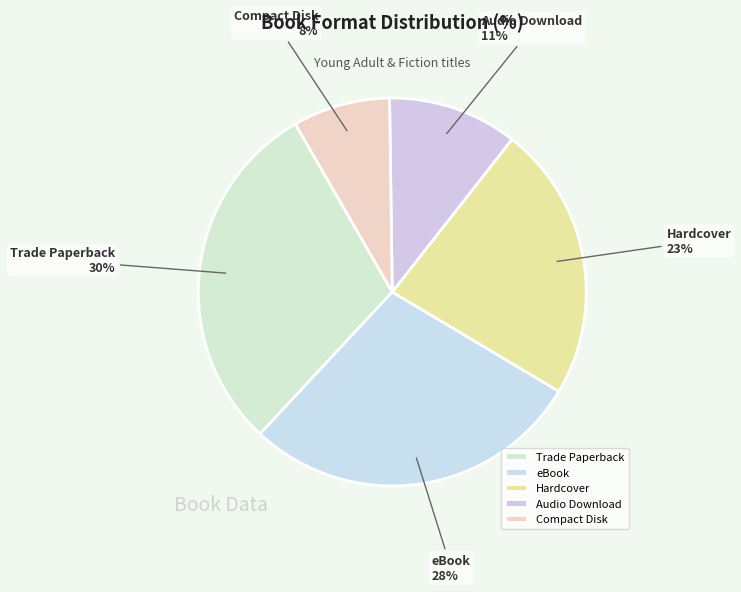

Which slice is the smallest?

Compact Disk